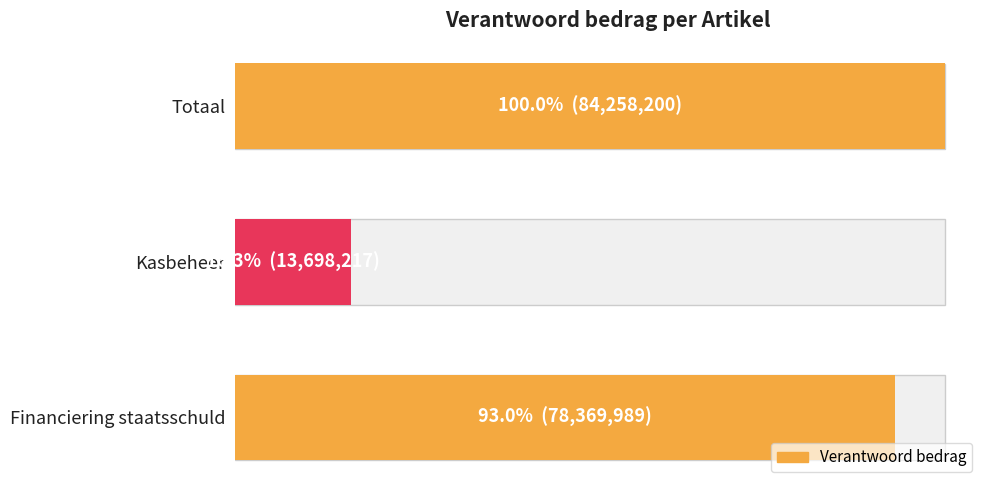

Between Kasbeheer and Totaal, which is larger?

Totaal